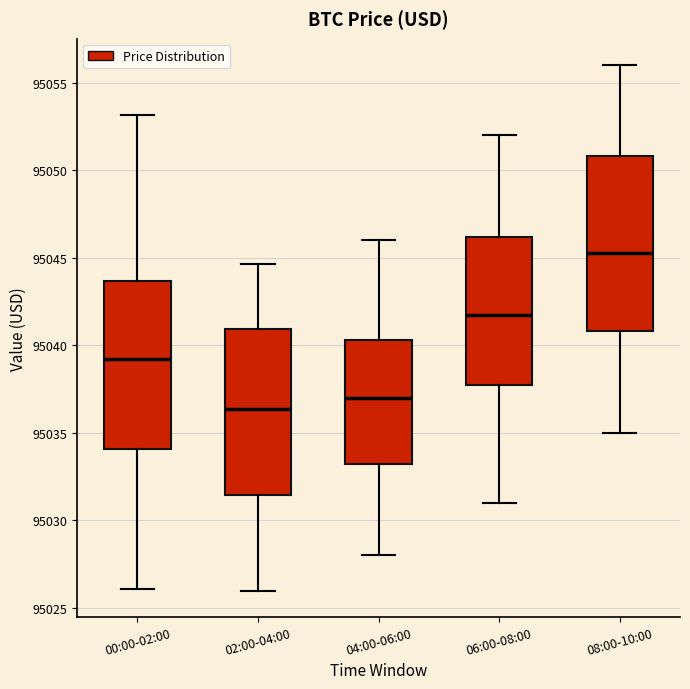

Which box's median line is the highest?

08:00-10:00